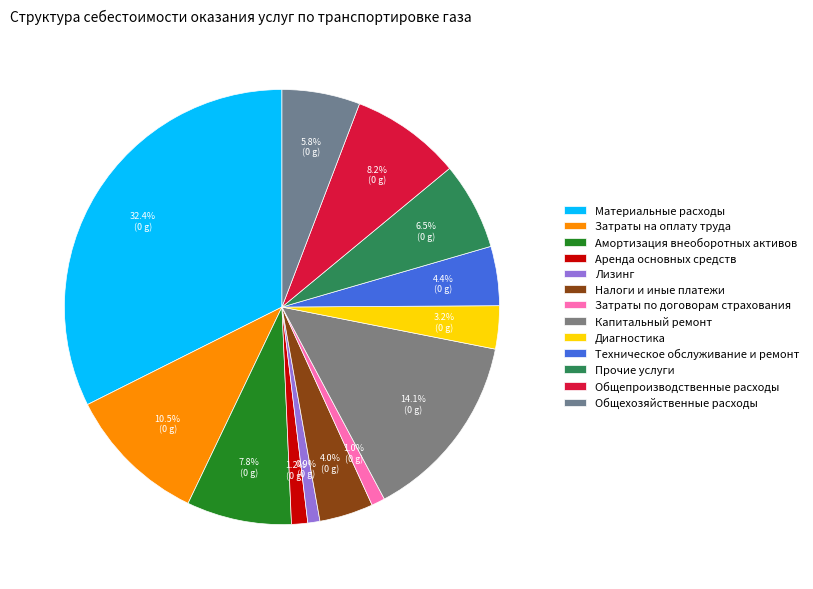

Approximately how many times larger is the value at Аренда основных средств compared to Техническое обслуживание и ремонт?

0.3